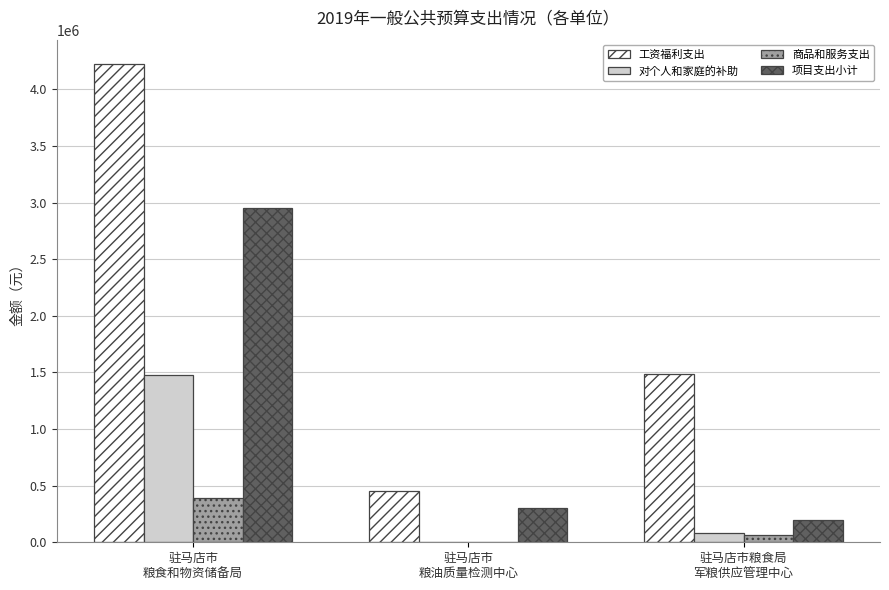

What is the maximum value shown in the chart?

4227542